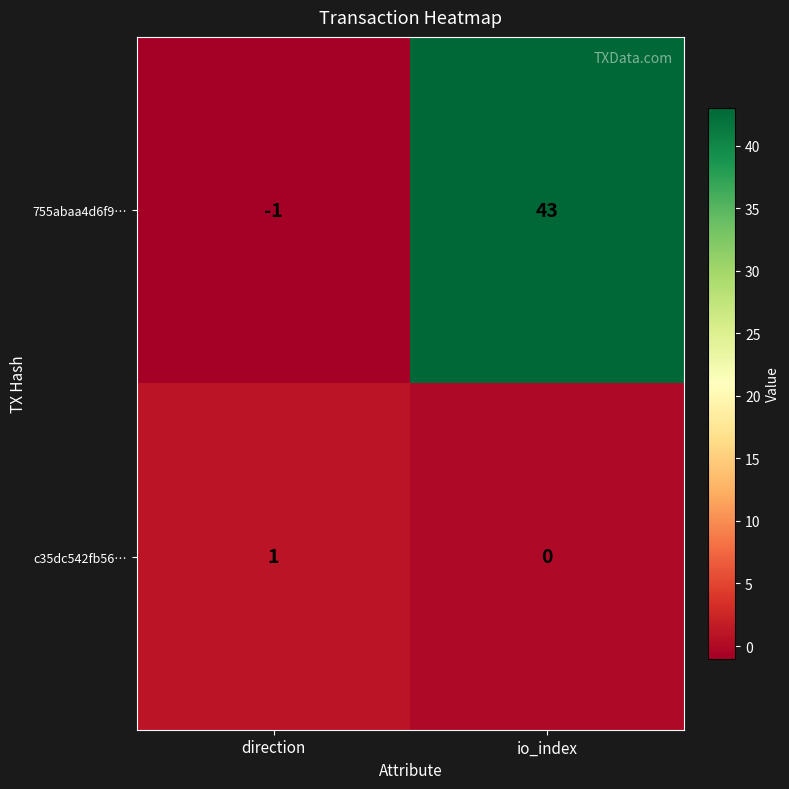

Between direction and io_index, which series saw the biggest shift?

755abaa4d6f9…